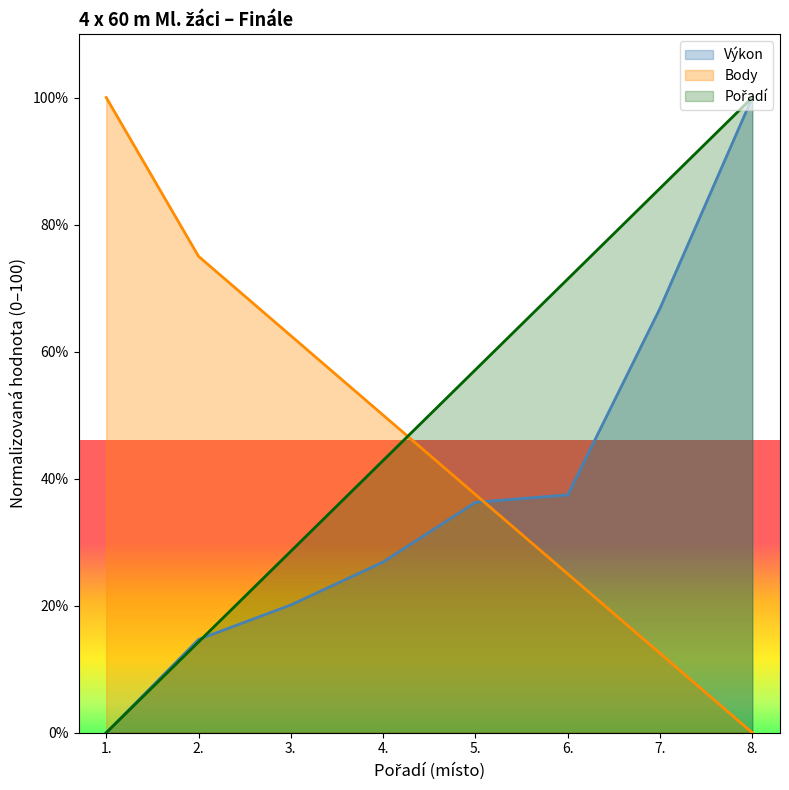

What is the difference between the highest and lowest values at 2.?

60.7